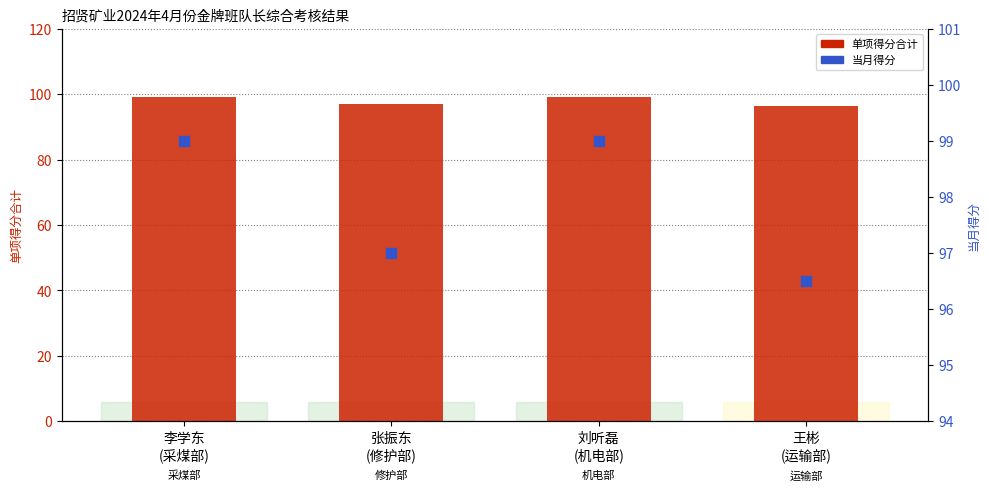

At which category is the sum across all series the highest?

李学东
(采煤部)